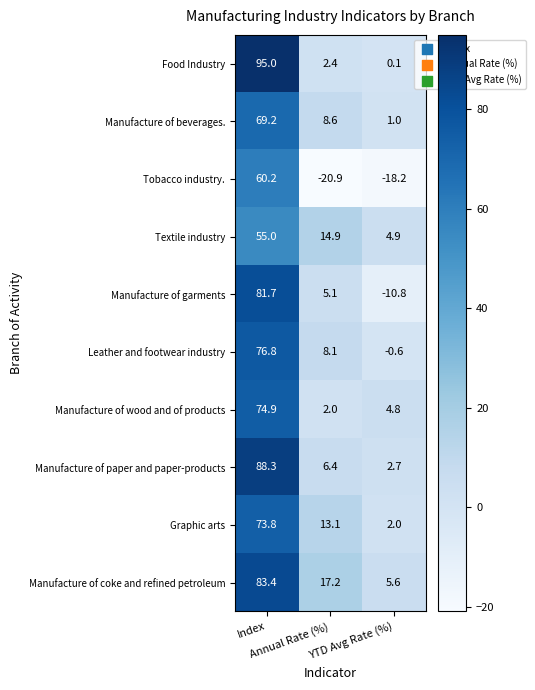

Which series has the widest spread of values?

Food Industry